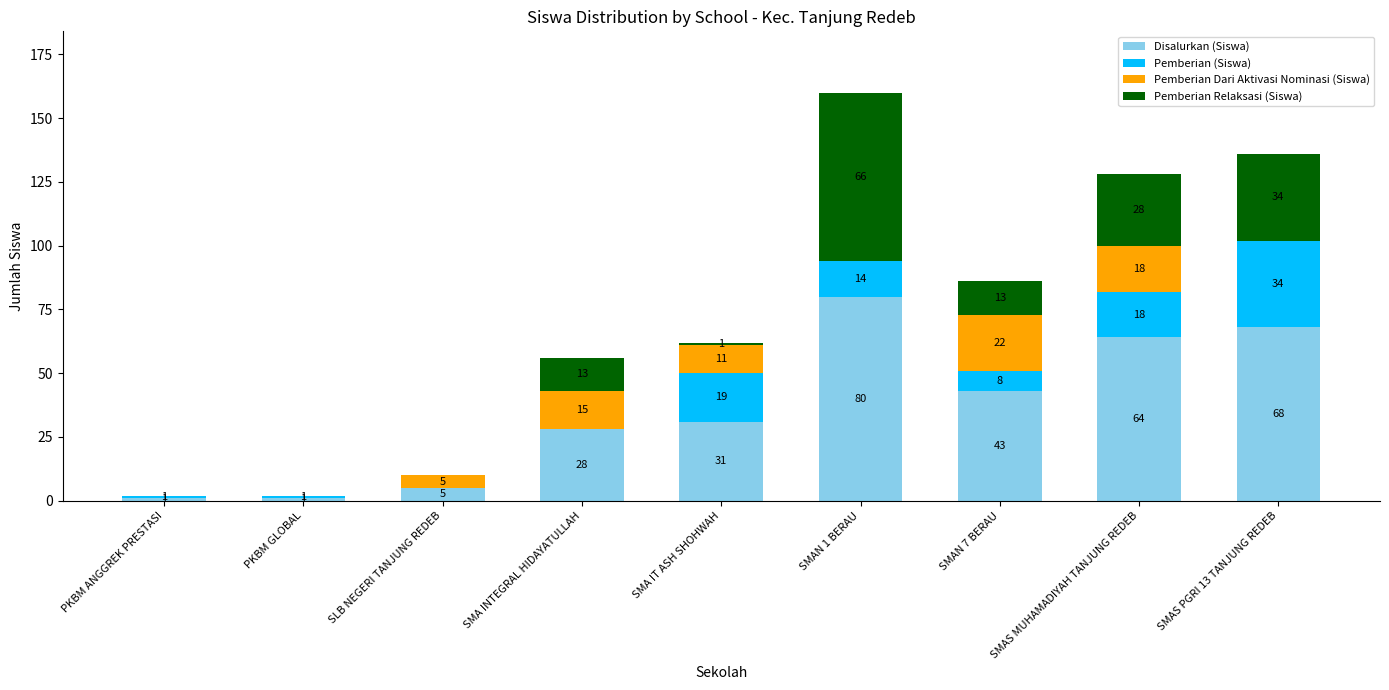

True or false: Disalurkan (Siswa) has a value of 28 at SMA INTEGRAL HIDAYATULLAH.

True